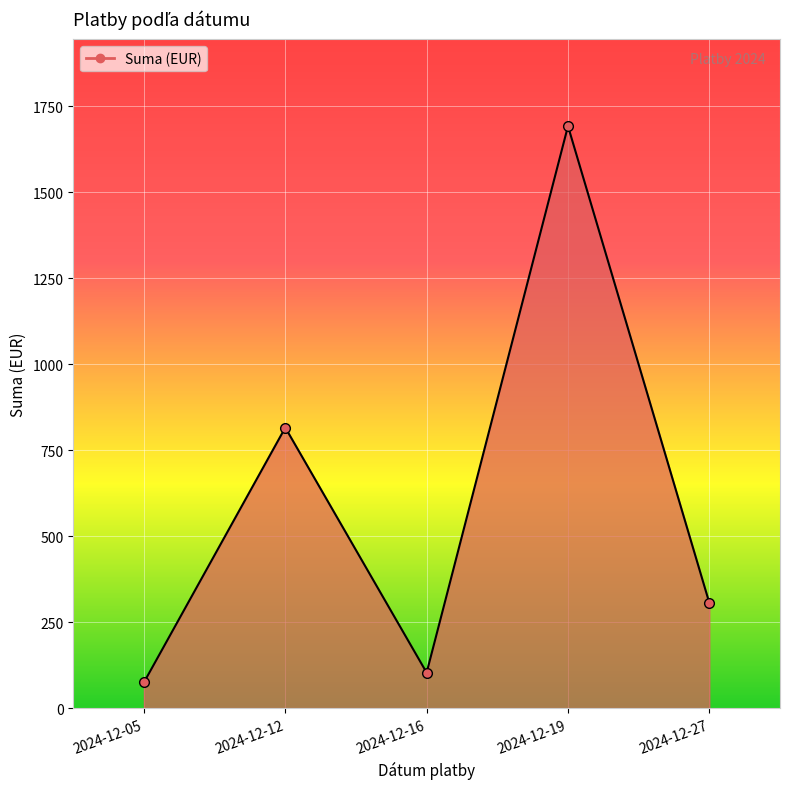

True or false: the data has more than 2 interior local peaks.

False